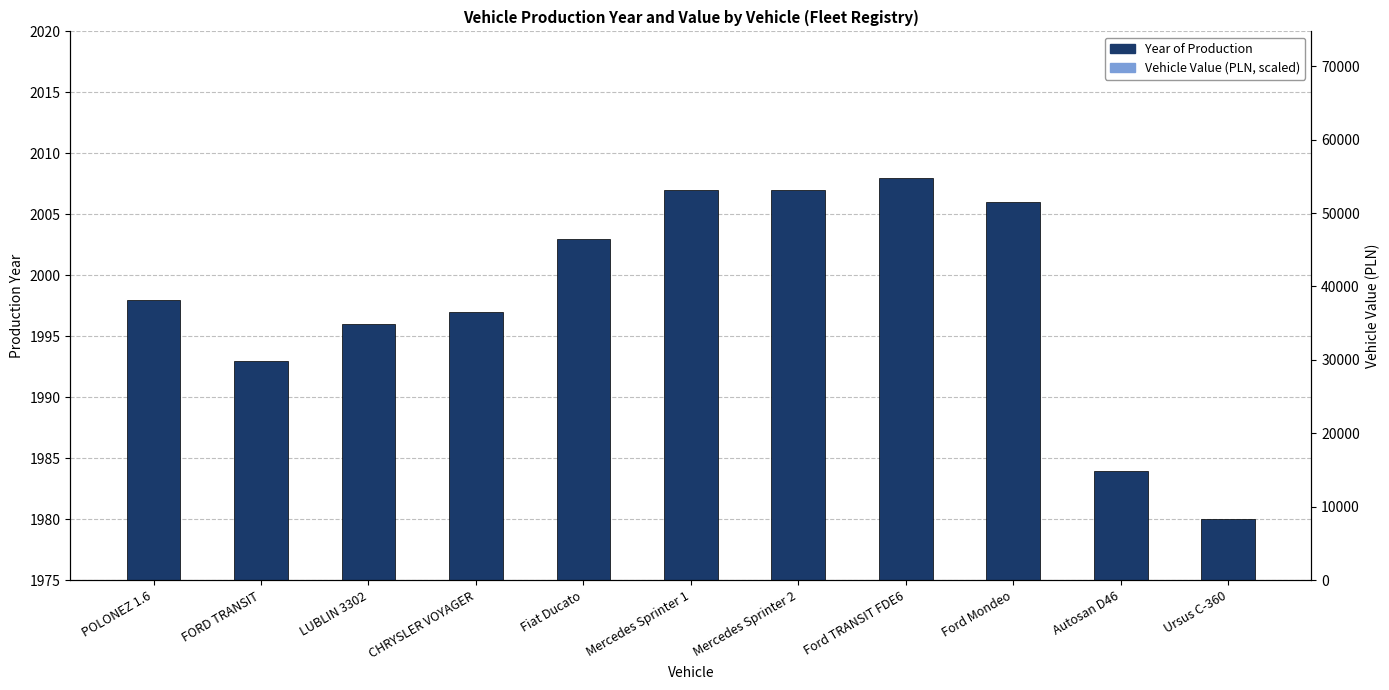

Count the number of categories in the chart.

11